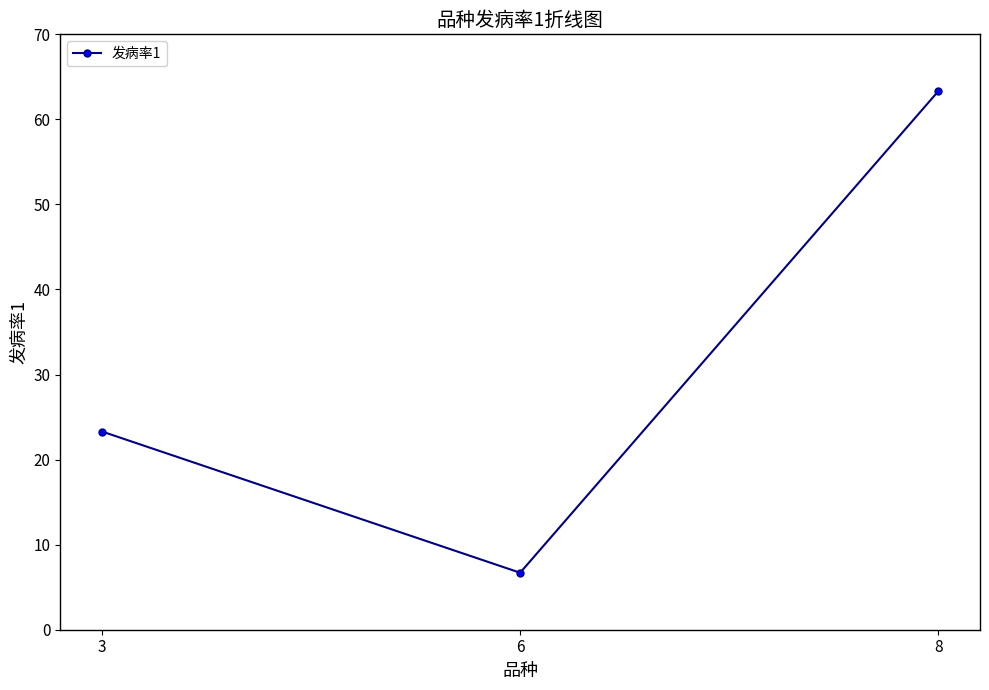

Reading left to right, extract all data points from this chart.

23.3	6.7	63.3